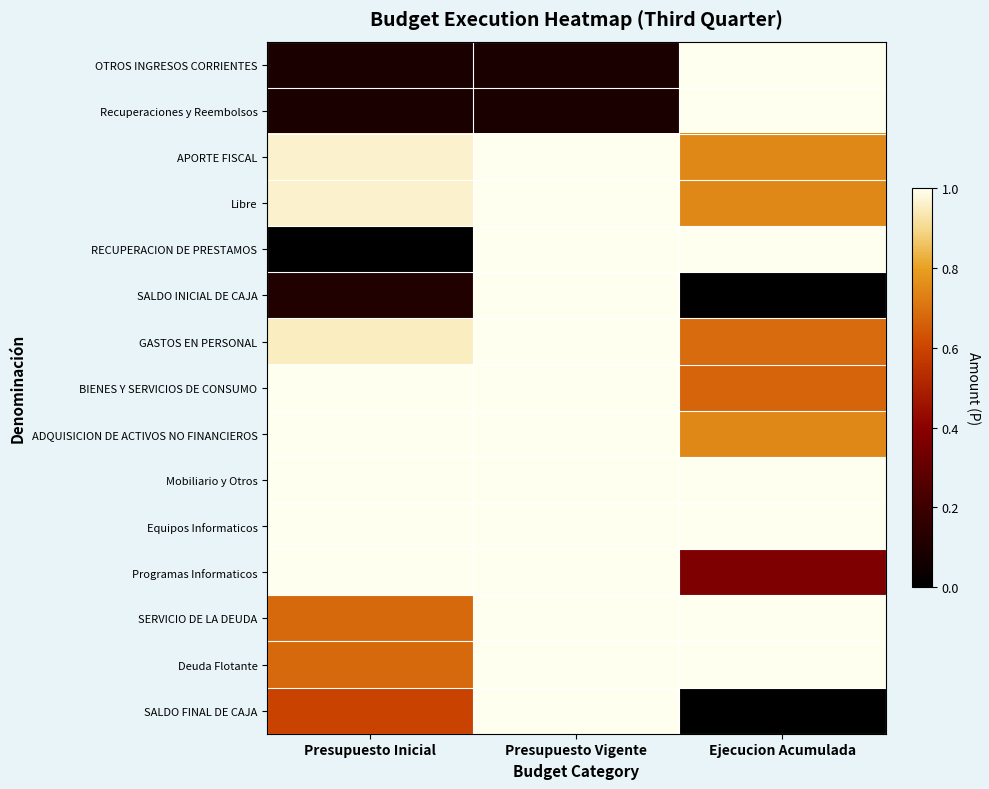

Rank the series at Presupuesto Inicial from lowest to highest value.

RECUPERACION DE PRESTAMOS, OTROS INGRESOS CORRIENTES, Recuperaciones y Reembolsos, SALDO INICIAL DE CAJA, SALDO FINAL DE CAJA, SERVICIO DE LA DEUDA, Deuda Flotante, GASTOS EN PERSONAL, APORTE FISCAL, Libre, BIENES Y SERVICIOS DE CONSUMO, ADQUISICION DE ACTIVOS NO FINANCIEROS, Mobiliario y Otros, Equipos Informaticos, Programas Informaticos